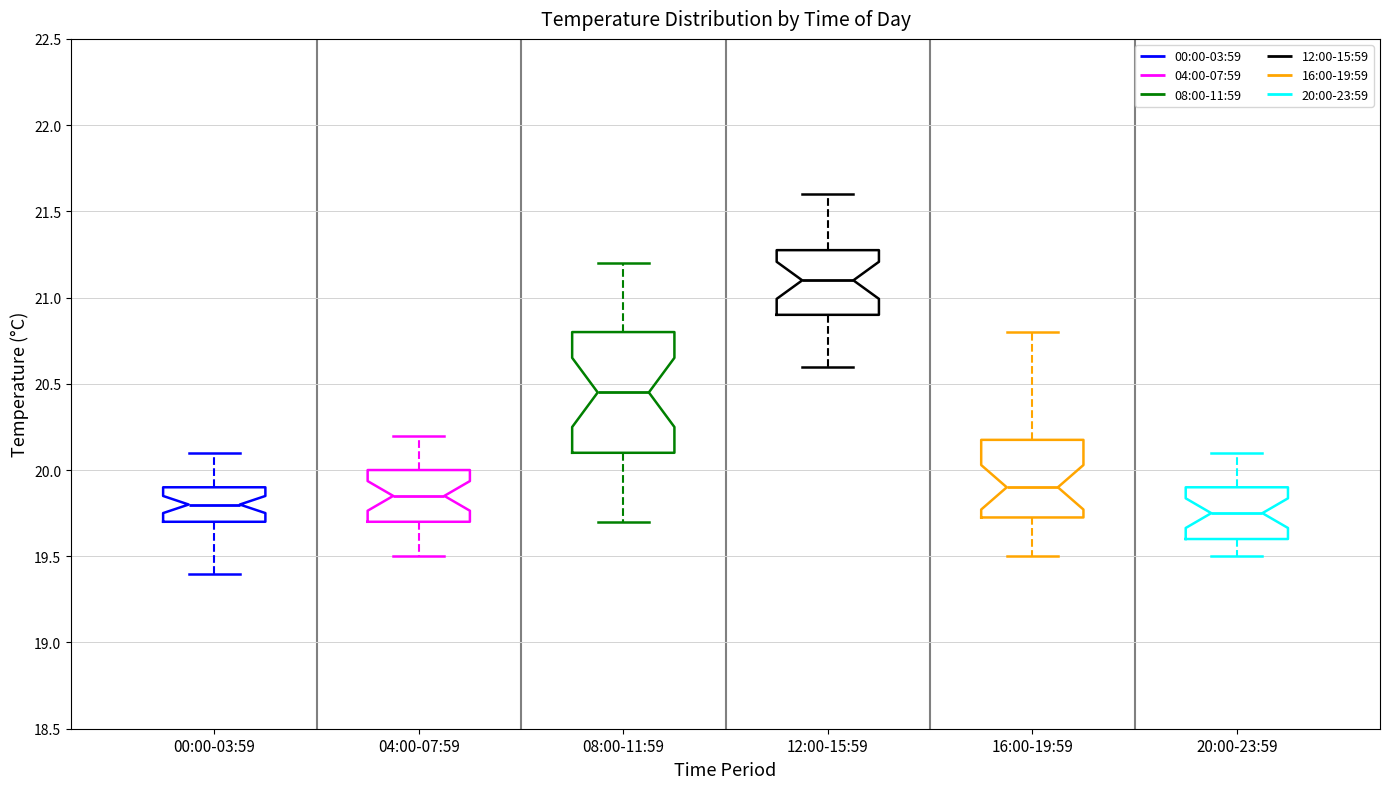

Comparing the boxes themselves (not the whiskers), which one is the tallest?

08:00-11:59